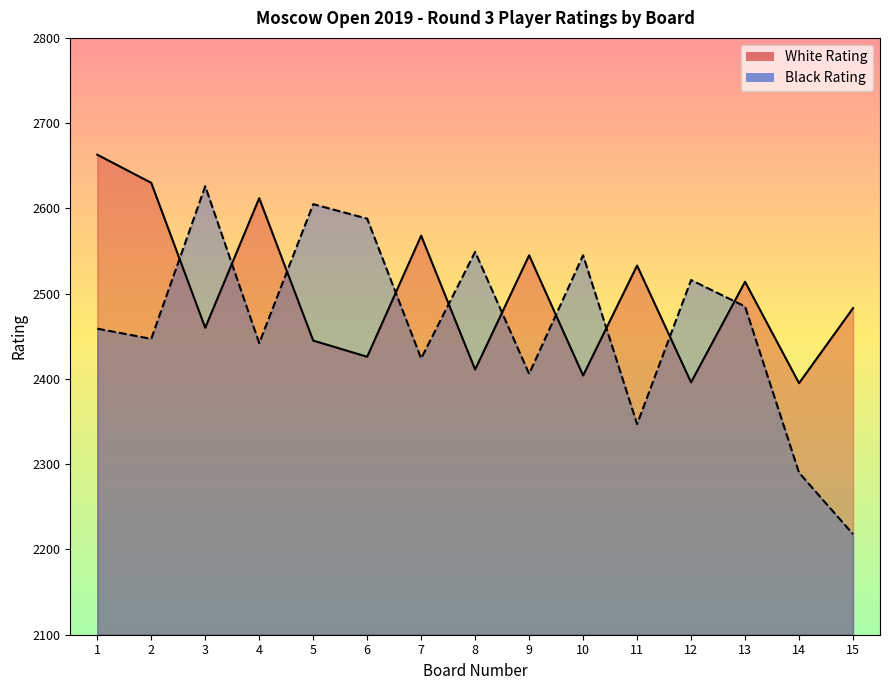

What is the value of the White Rating point at the 8th from the left?

2411